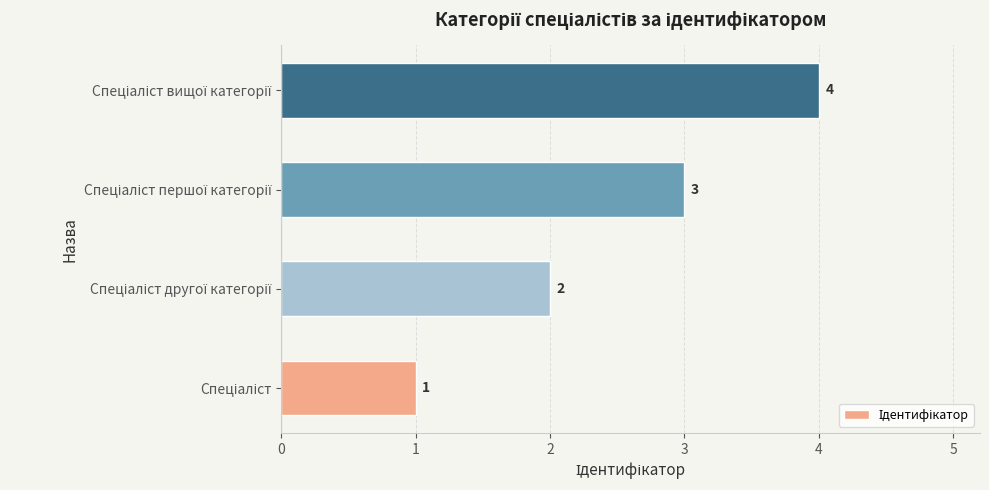

What is the maximum value shown in the chart?

4